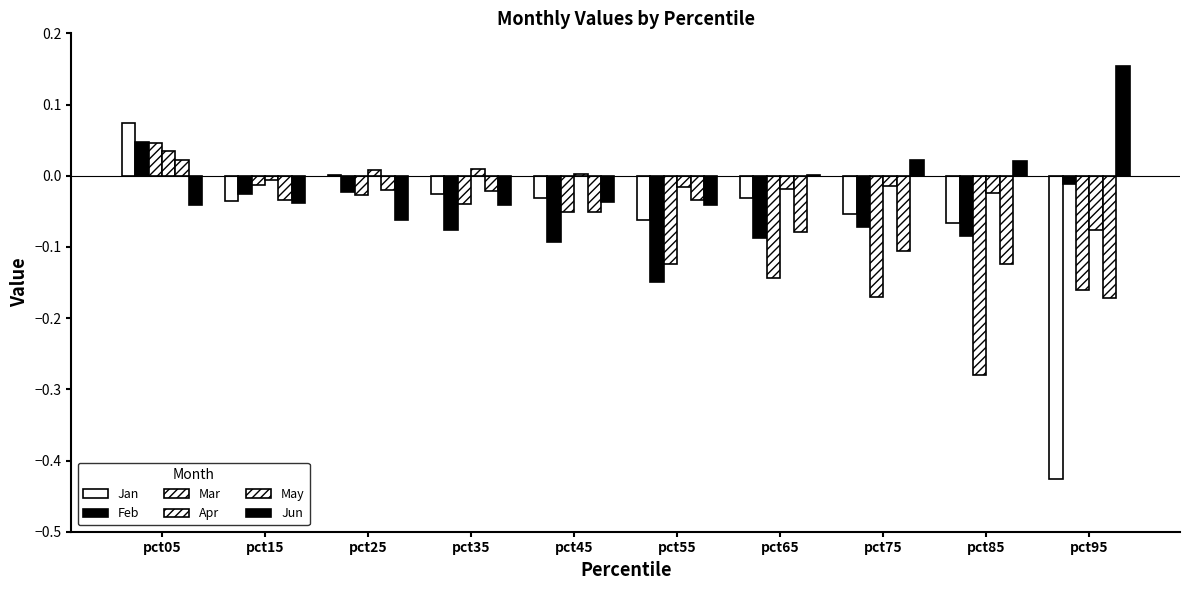

What is the approximate value of Feb at pct85?

-0.1